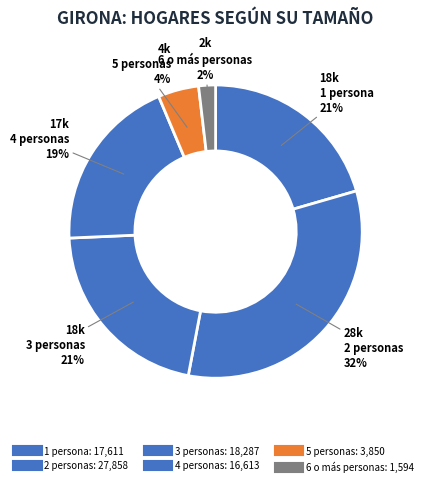

What percentage is the 5 personas slice, to the nearest percent?

4%